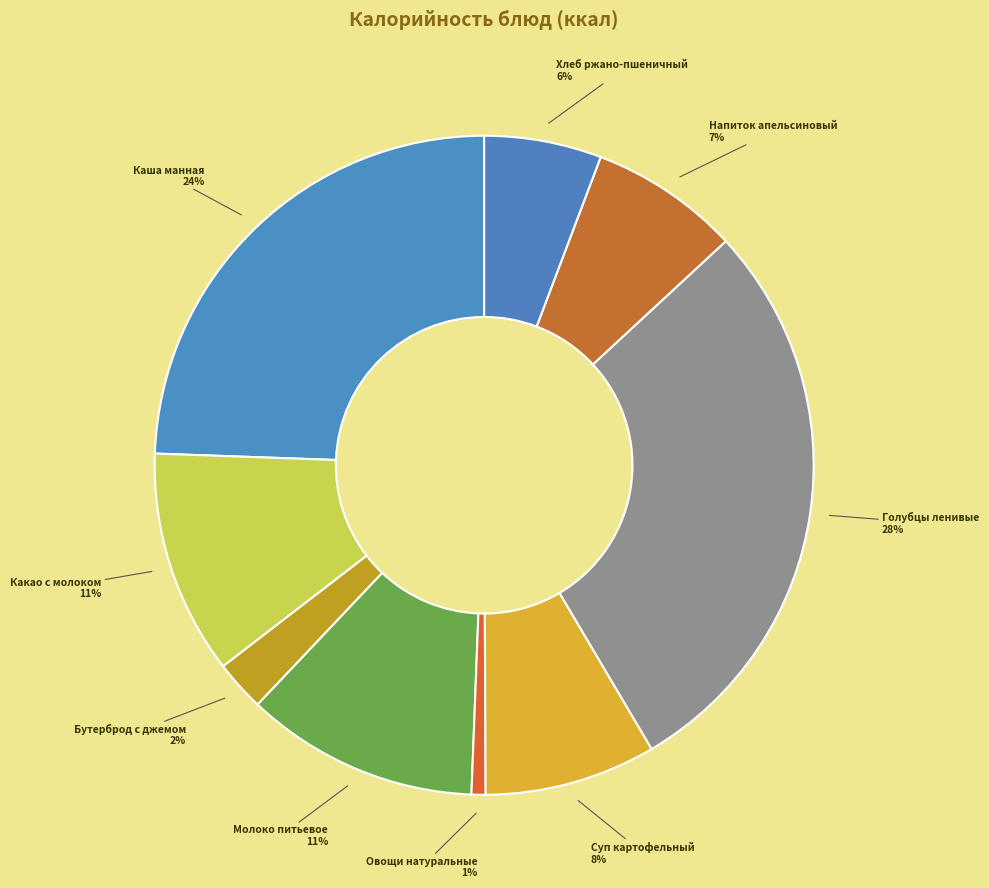

Is the sum of Молоко питьевое and Напиток апельсиновый greater than half?

No